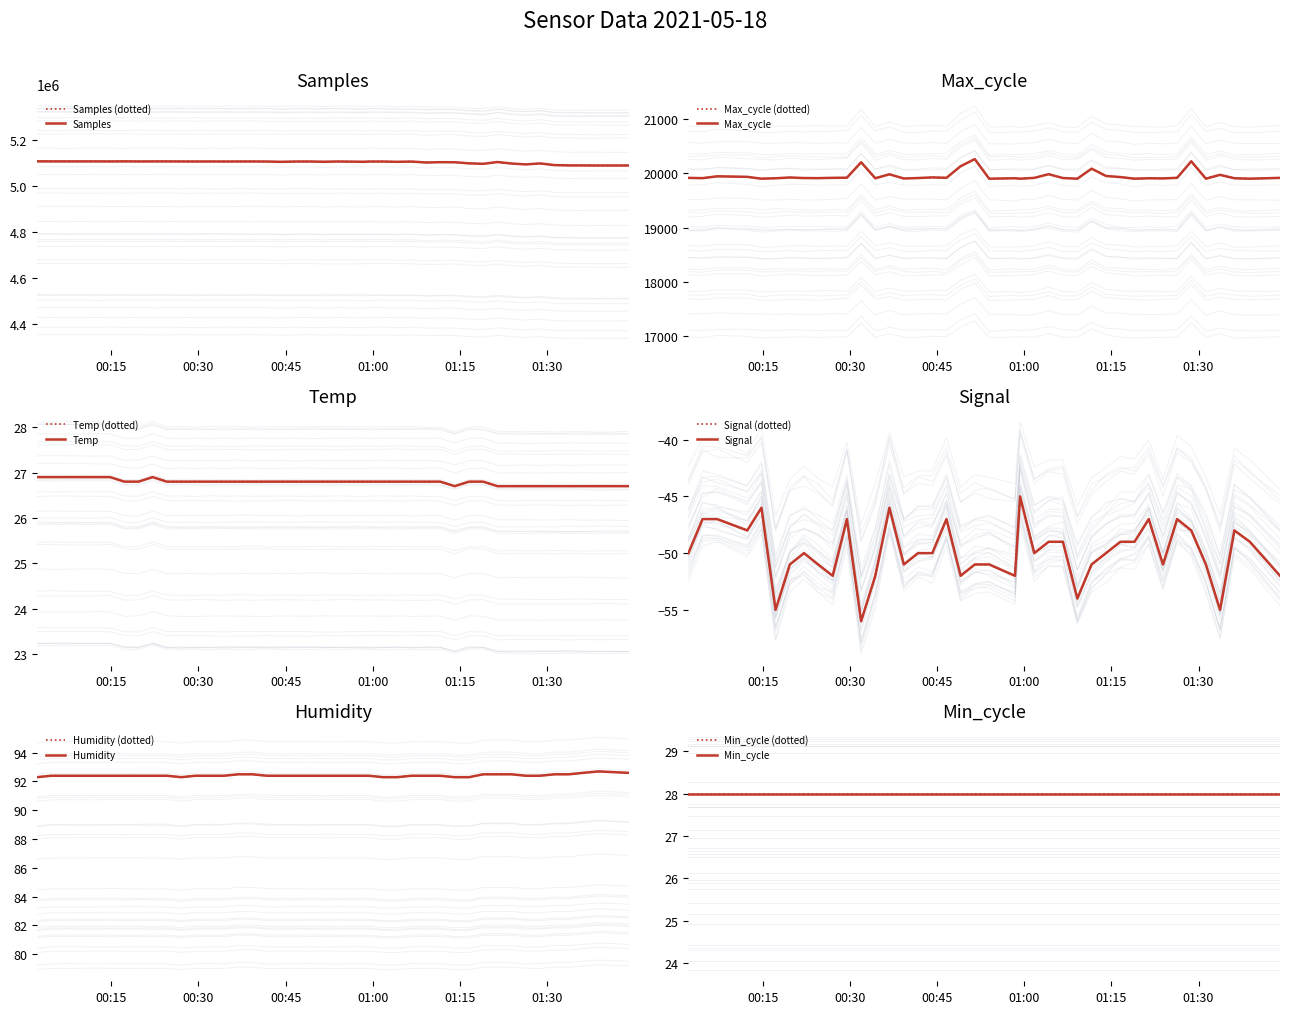

What is the value of the Max_cycle point at the 4th from the left?

19938.0